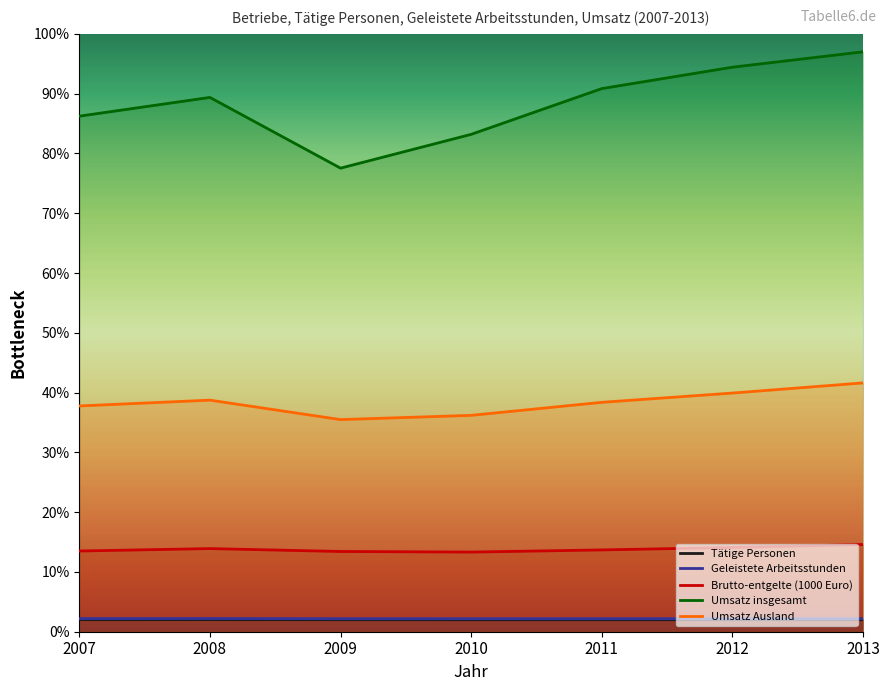

True or false: Tätige Personen has a value of 2.0 at 2007.

True